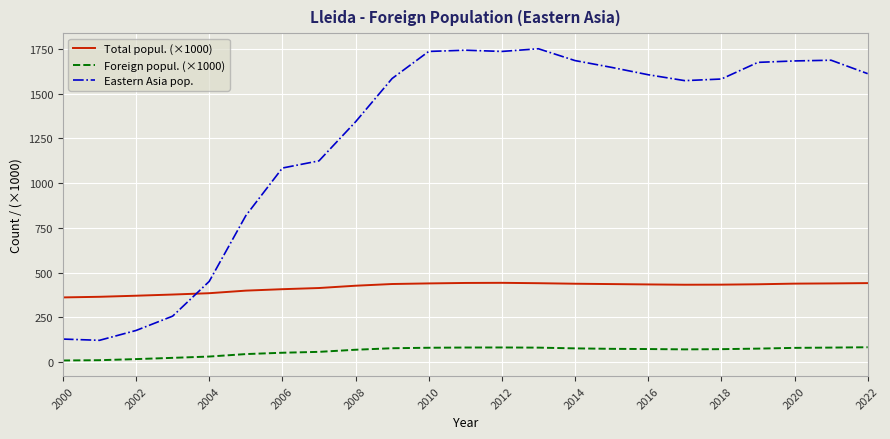

List the series in order of their peak value, highest first.

Eastern Asia pop., Total popul. (×1000), Foreign popul. (×1000)